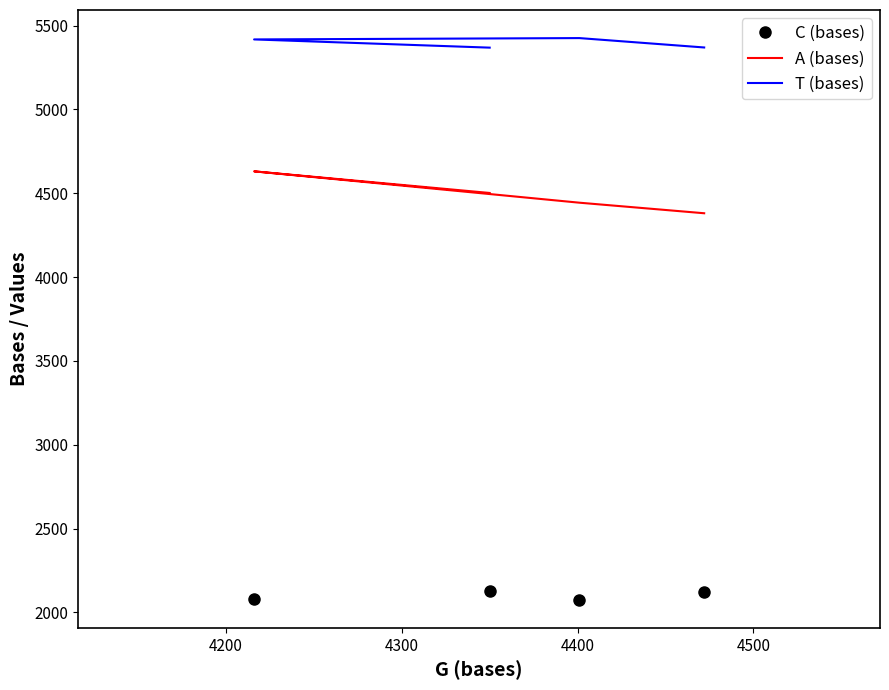

List the series in order of their peak value, highest first.

T (bases), A (bases), C (bases)